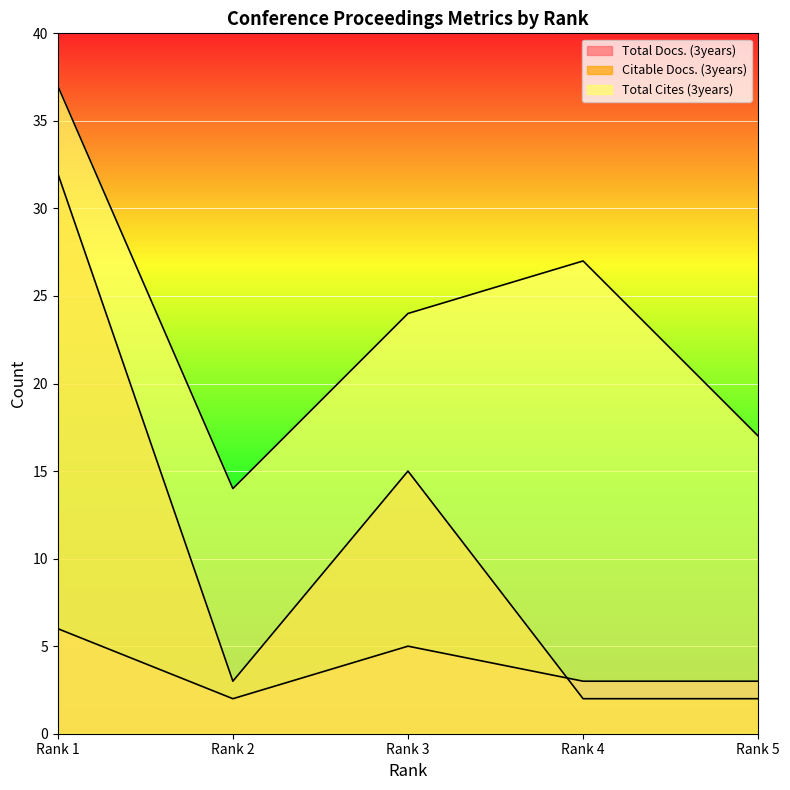

Rank the categories by Citable Docs. (3years) value from highest to lowest.

Rank 1, Rank 3, Rank 2, Rank 4, Rank 5